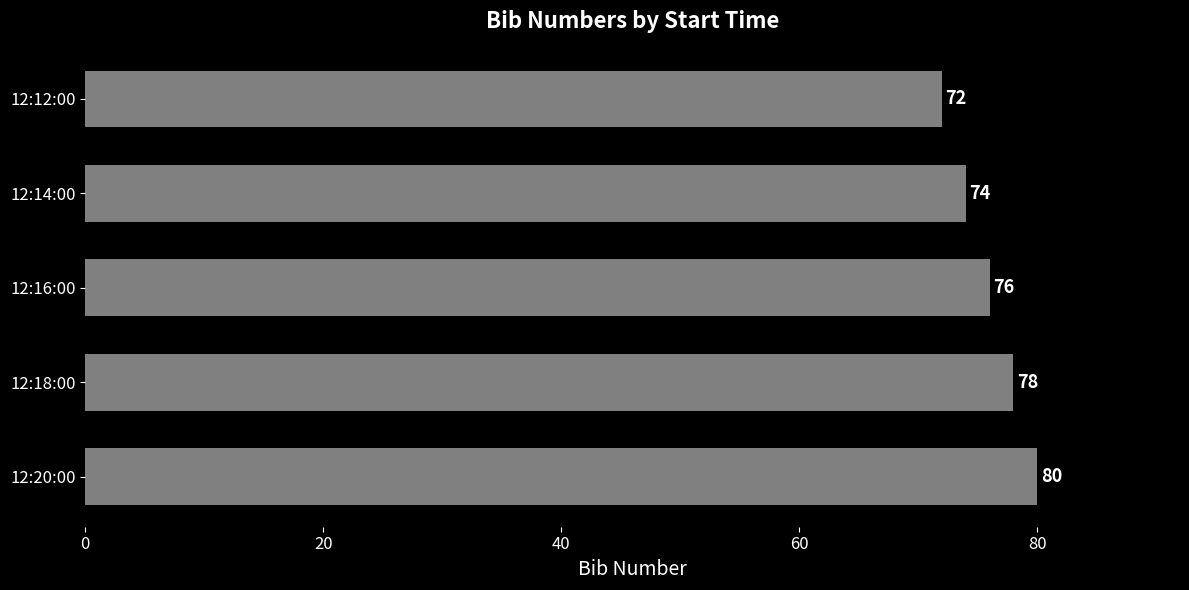

Is it true that the value at 12:12:00 is 72?

True